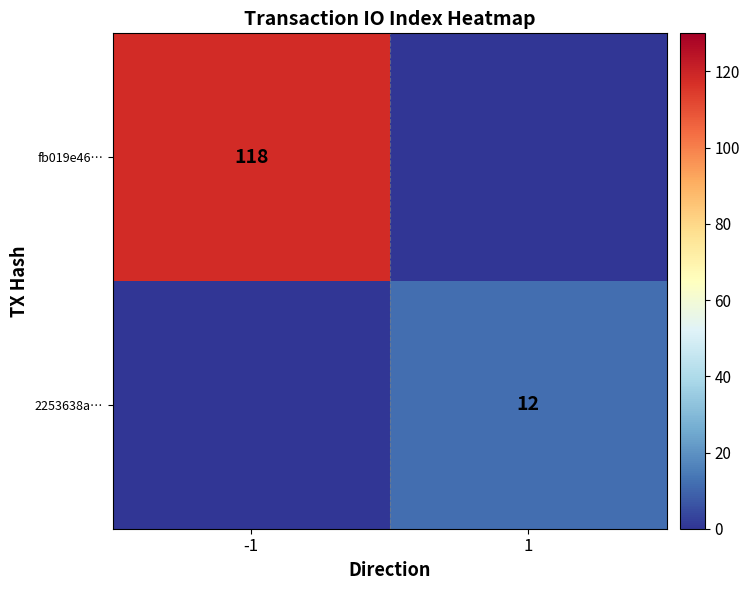

At which category is the sum across all series the highest?

-1